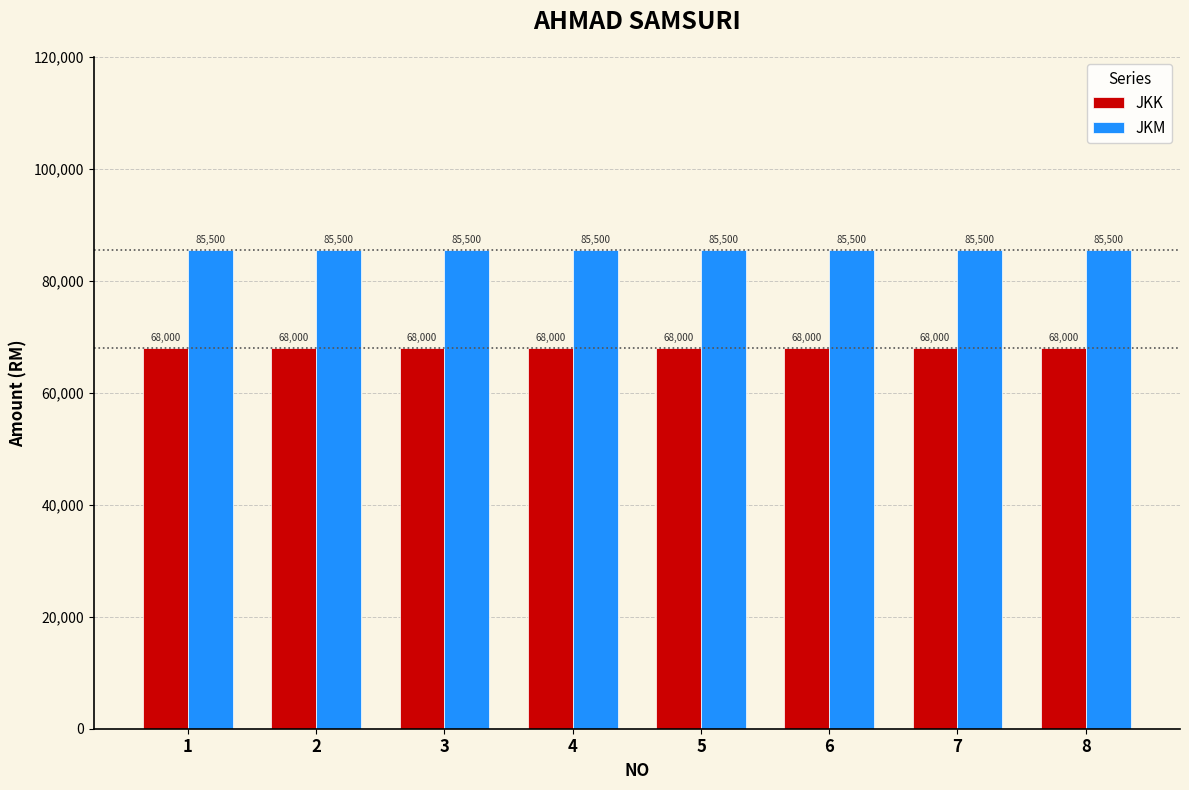

At how many categories does at least one series exceed 79881?

8